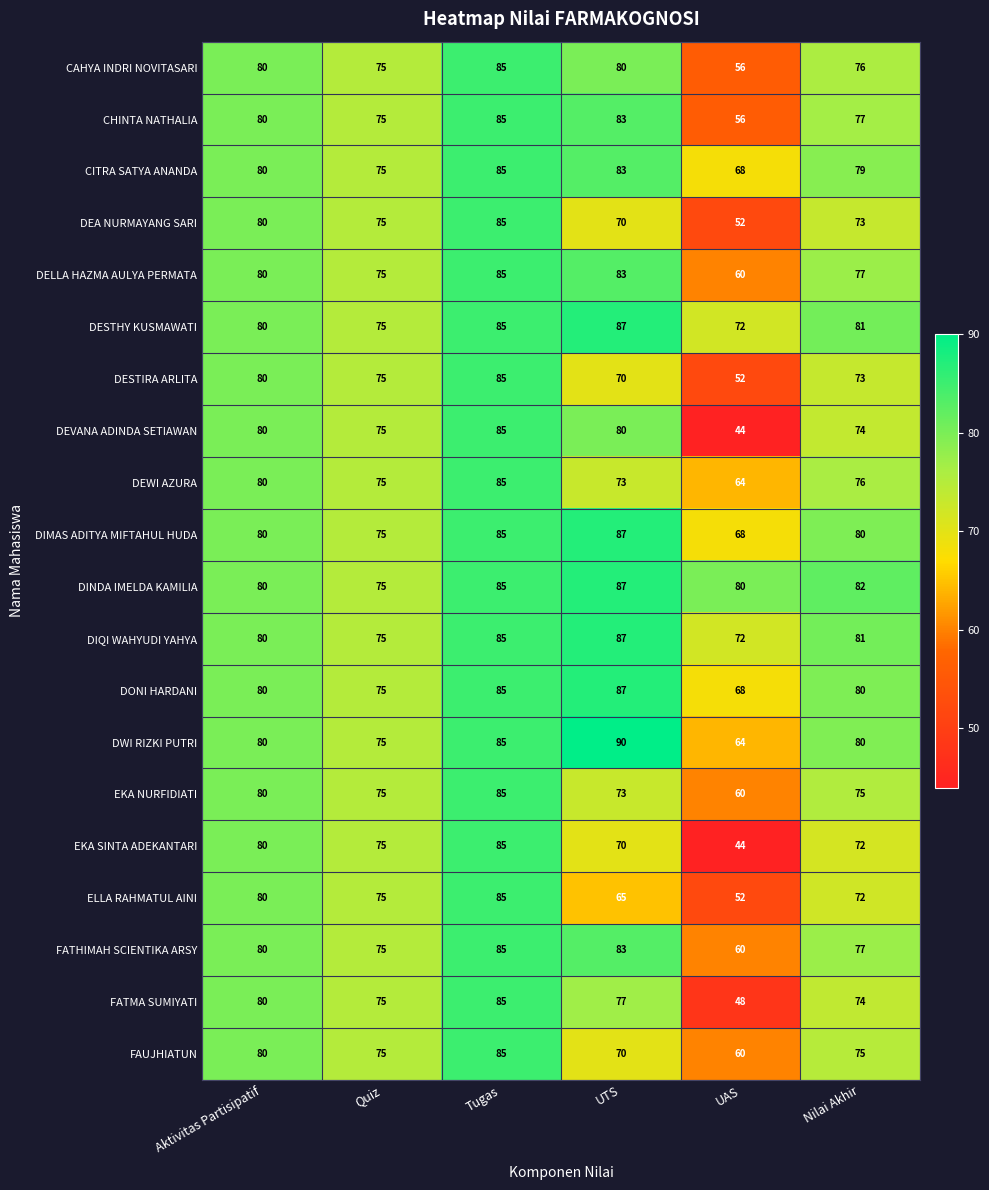

What is the highest value of the DESTHY KUSMAWATI series?

87